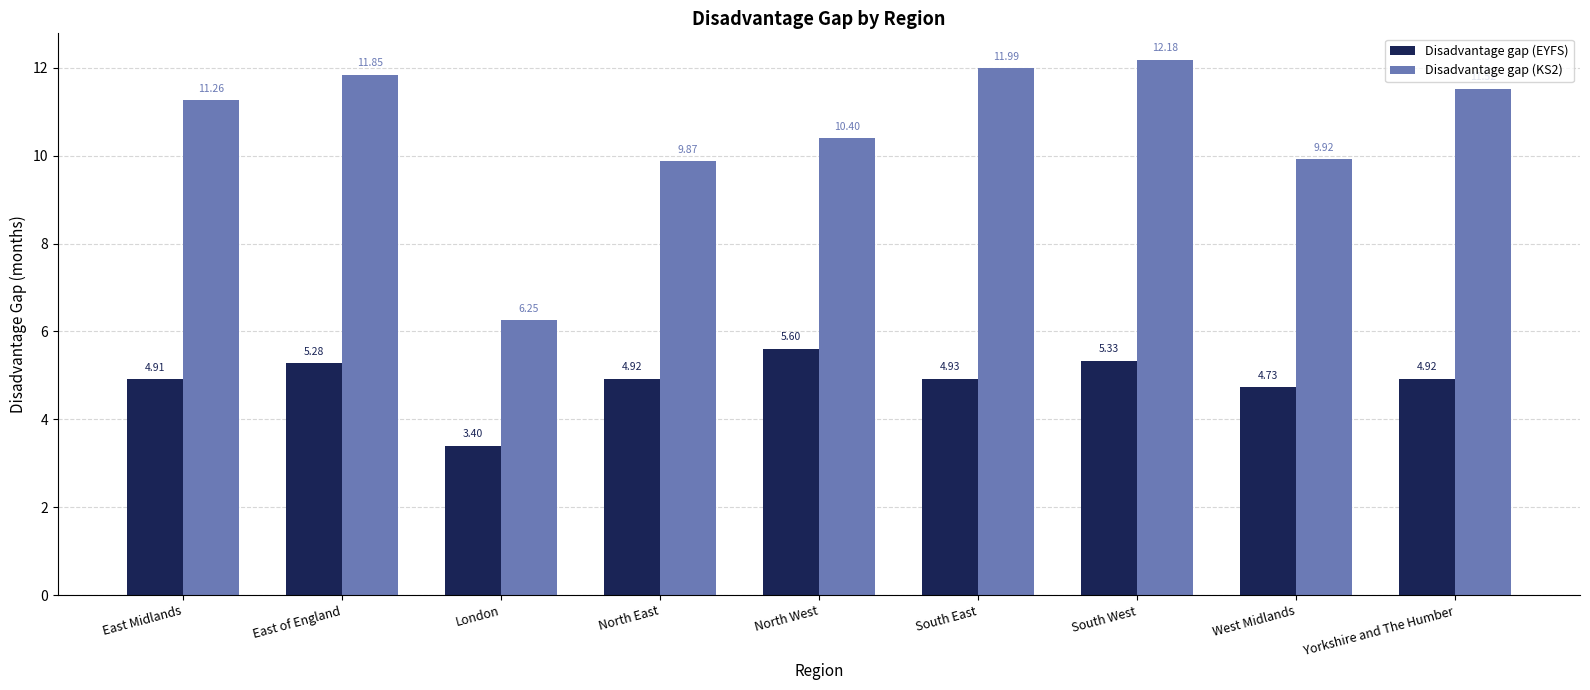

What is the value of the Disadvantage gap (KS2) bar at the 8th from the left?

9.9